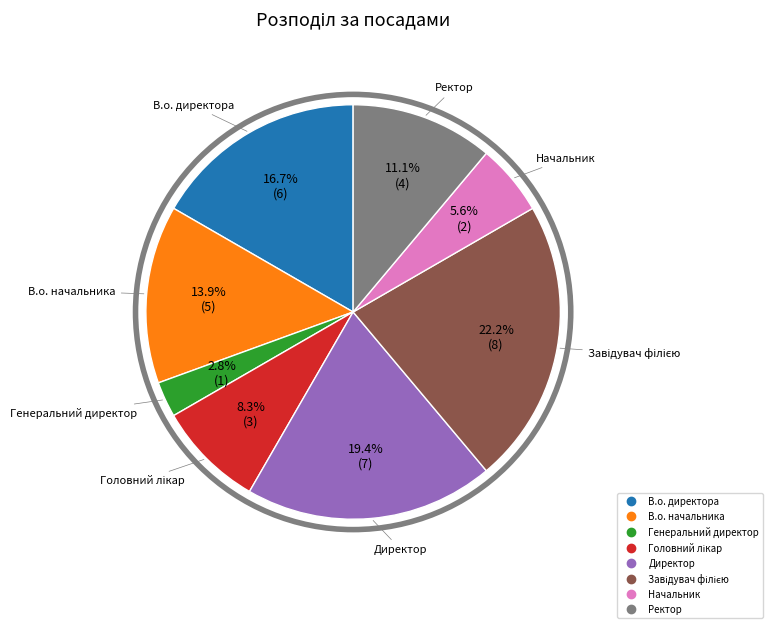

To the nearest percent, what is the difference between the largest and smallest slice percentages?

19%